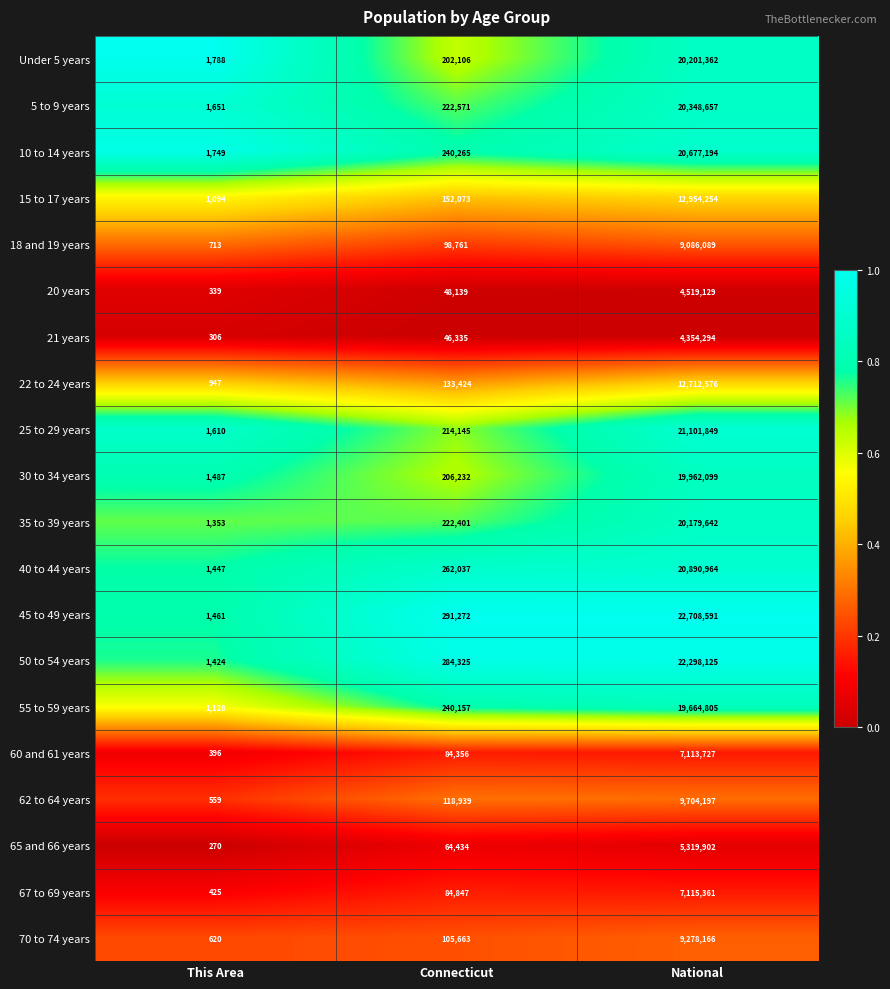

At This Area, list the series in order from largest to smallest.

Under 5 years, 10 to 14 years, 5 to 9 years, 25 to 29 years, 30 to 34 years, 45 to 49 years, 40 to 44 years, 50 to 54 years, 35 to 39 years, 55 to 59 years, 15 to 17 years, 22 to 24 years, 18 and 19 years, 70 to 74 years, 62 to 64 years, 67 to 69 years, 60 and 61 years, 20 years, 21 years, 65 and 66 years